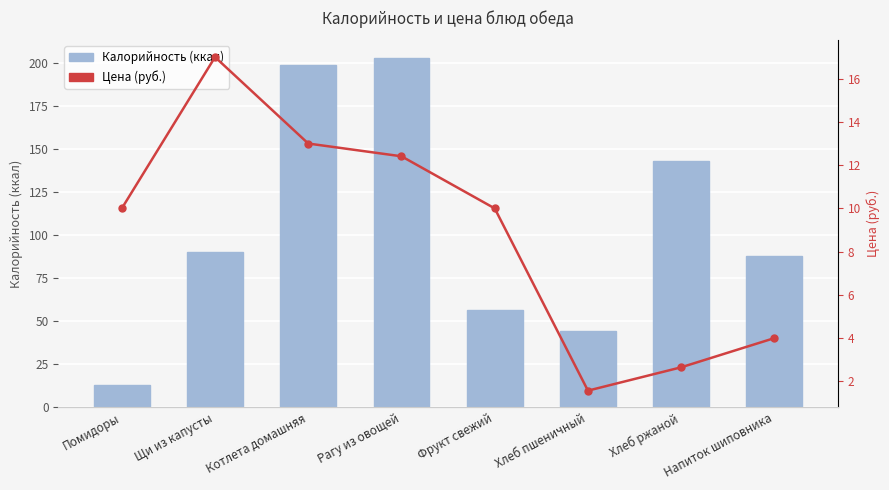

Does the chart contain stacked bars?

No